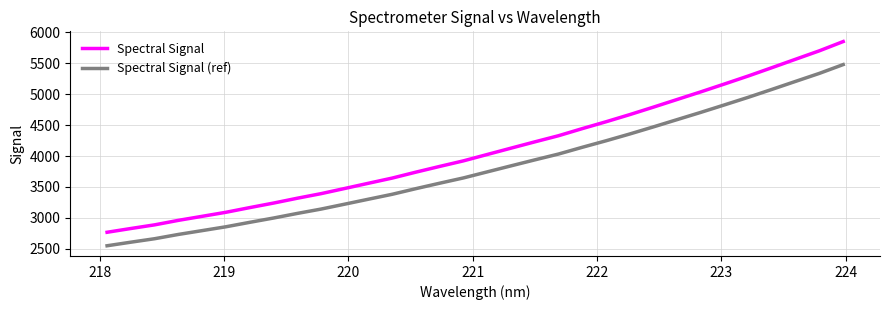

List the series in order of their overall mean, highest first.

Spectral Signal, Spectral Signal (ref)